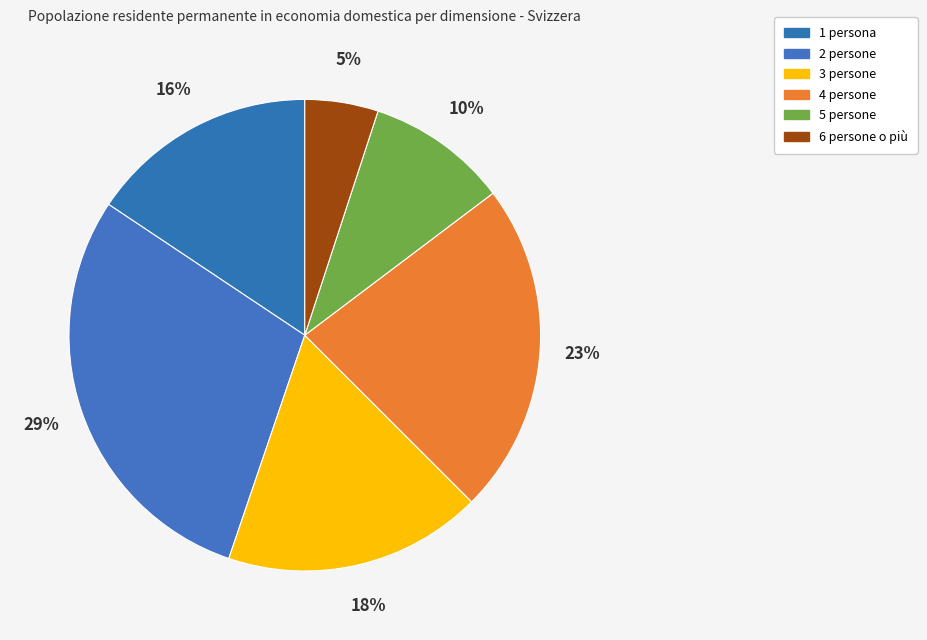

Count the number of slices in the pie.

6